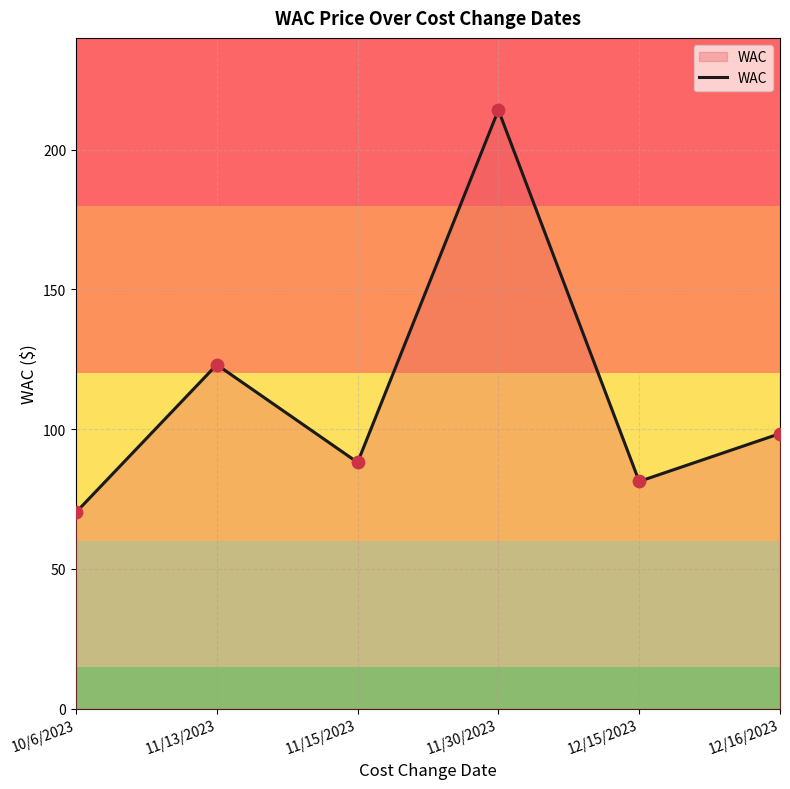

Between 12/16/2023 and 11/30/2023, which is larger?

11/30/2023